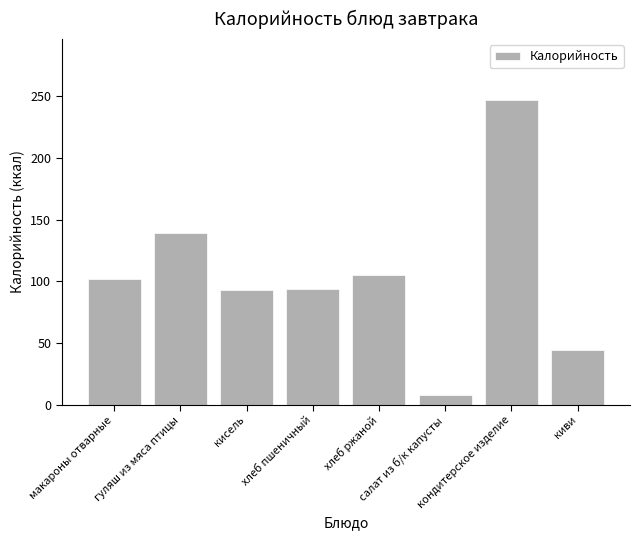

At which label does the data first exceed 102?

макароны отварные